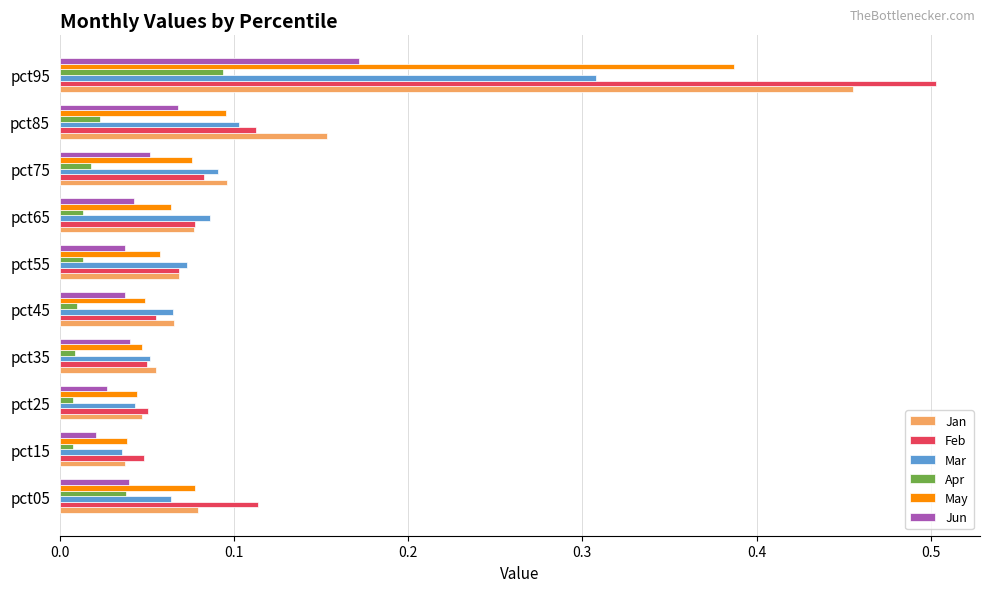

Which series has the widest spread of values?

Feb